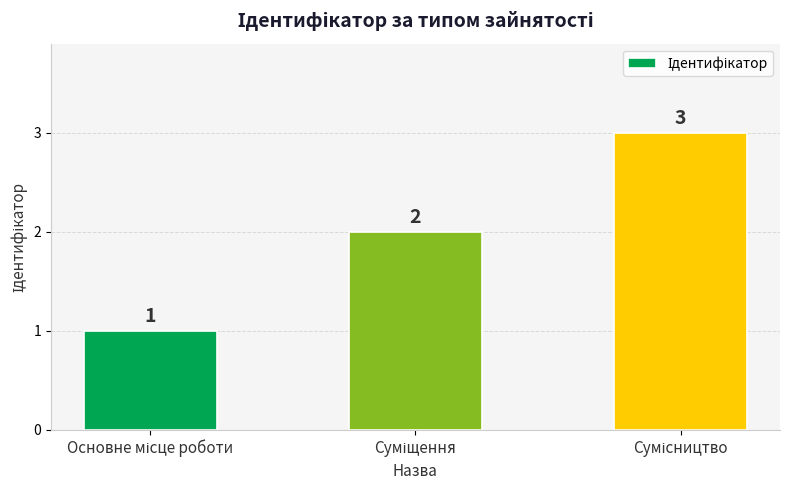

What is the maximum value shown in the chart?

3